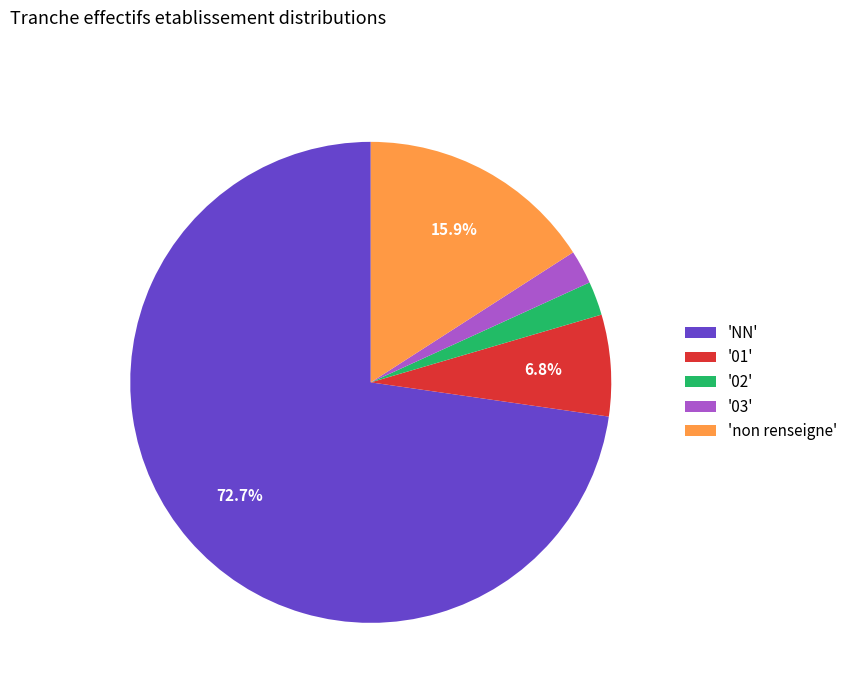

Count the number of slices in the pie.

5